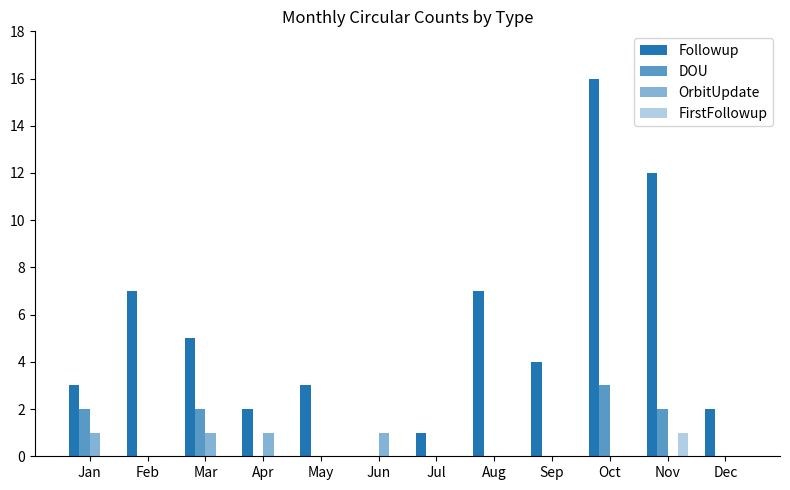

True or false: DOU has a value of 2 at Oct.

False